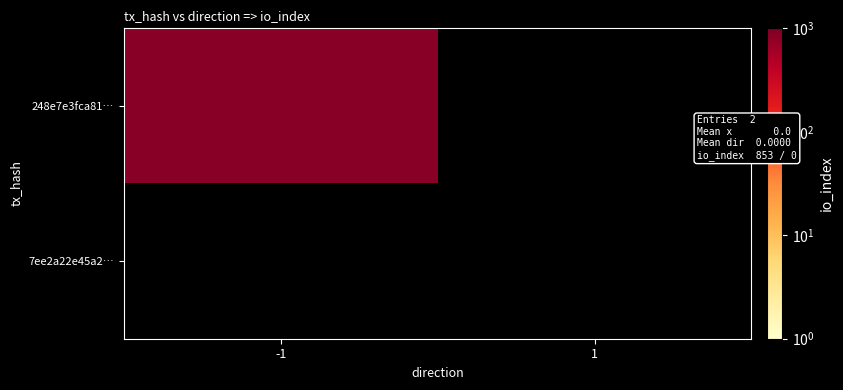

The 248e7e3fca810138d84f2036e4b797cd28be33d series shows 1294 at io_index. True or false?

False